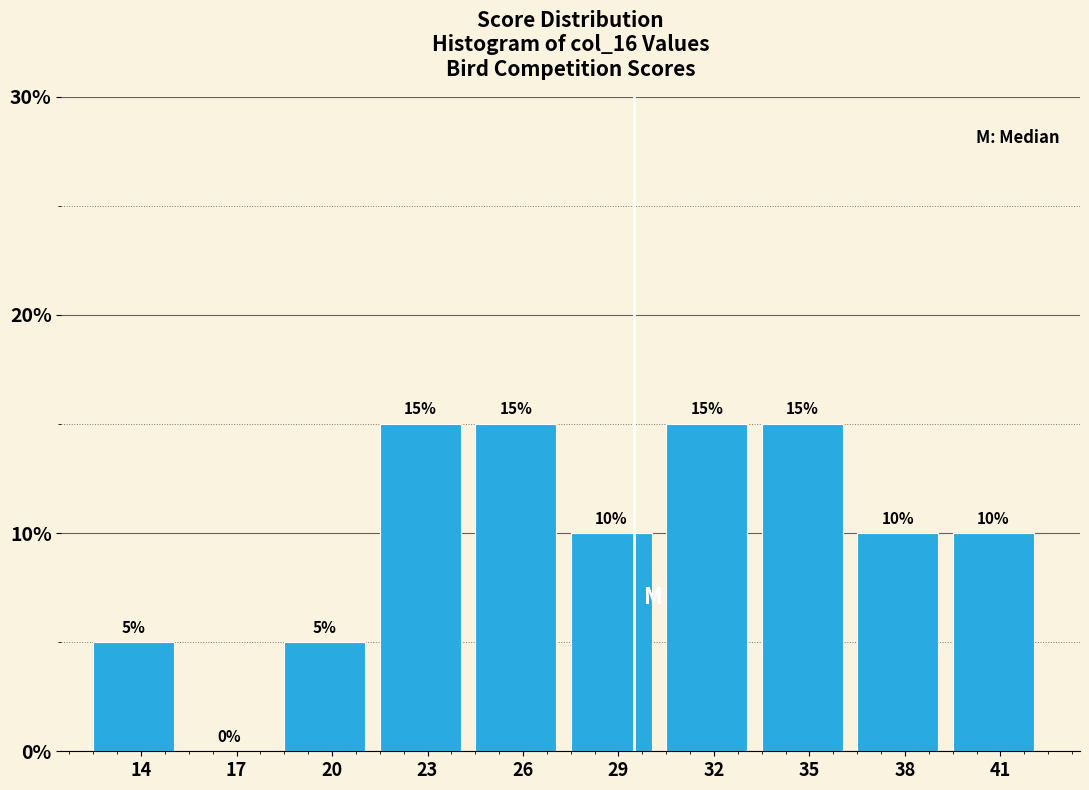

Reading left to right, list all the values displayed in this chart.

14=5	17=0	20=5	23=15	26=15	29=10	32=15	35=15	38=10	41=10